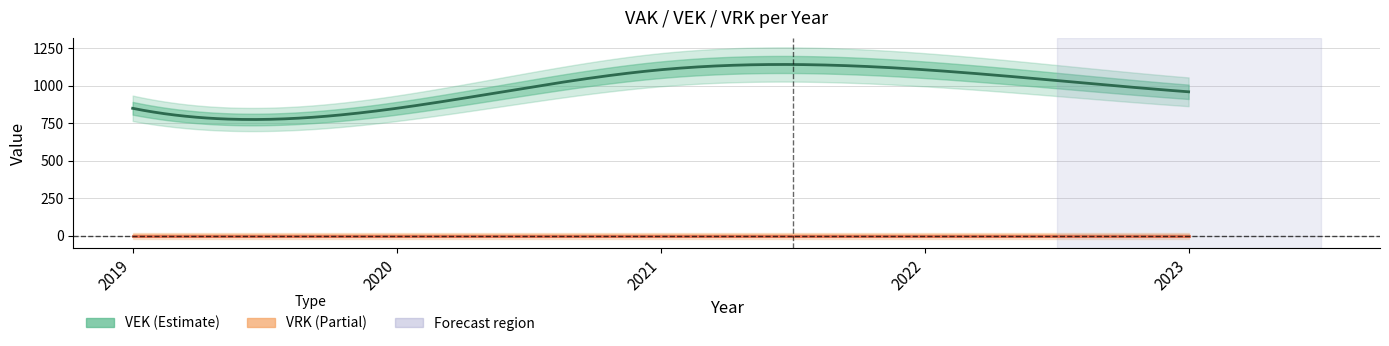

What is the total value across all series at 2022?

1106